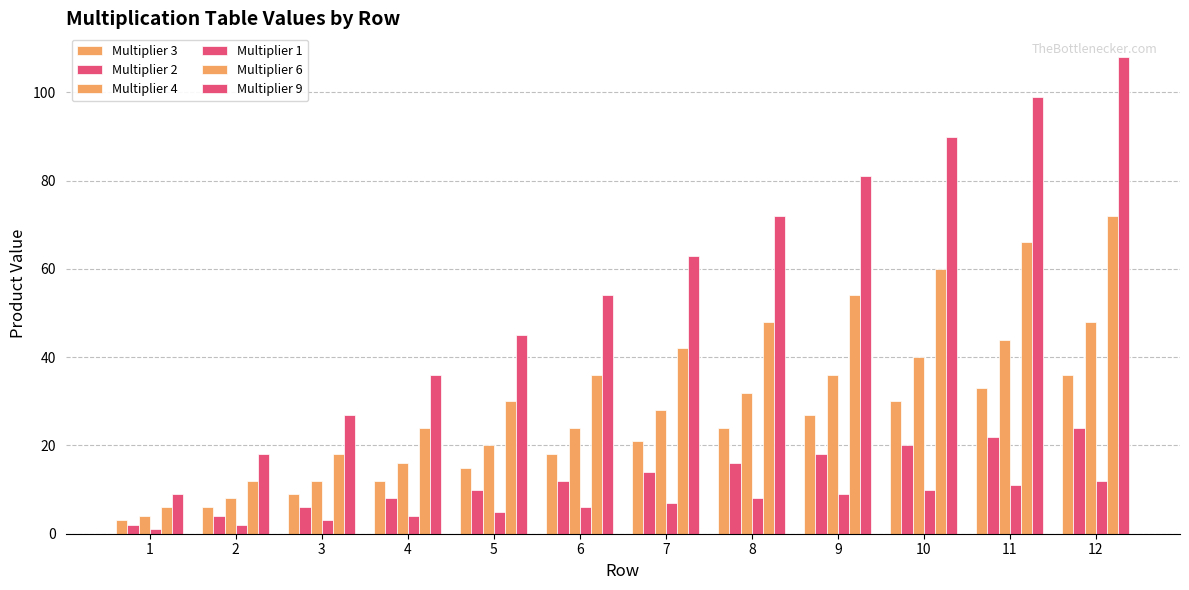

The Multiplier 6 series shows 36 at 6. True or false?

True